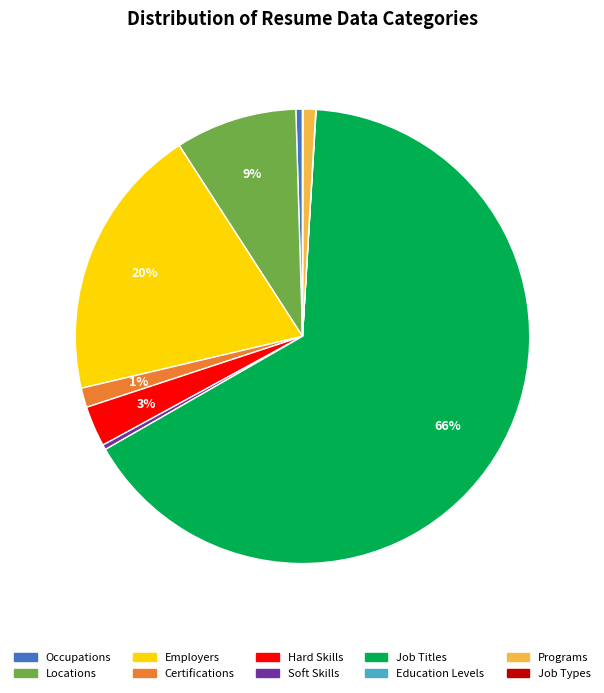

To the nearest percent, what is the combined percentage of Certifications and Locations?

10%